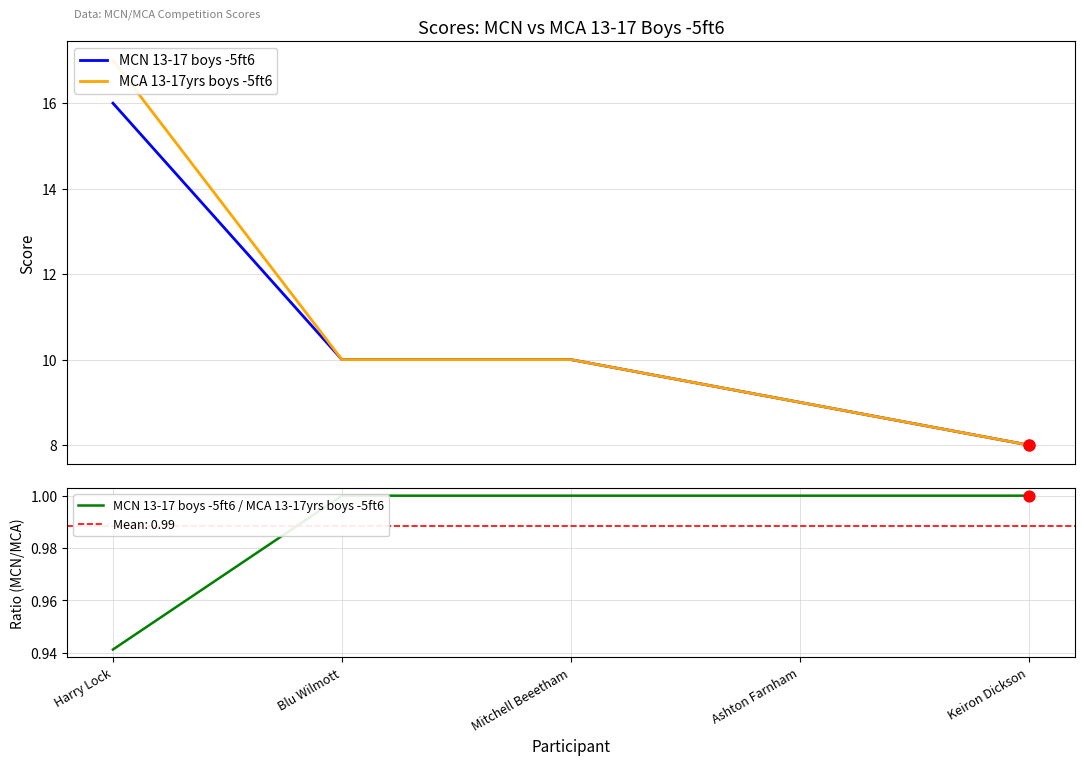

At which category is the sum across all series the highest?

Harry Lock